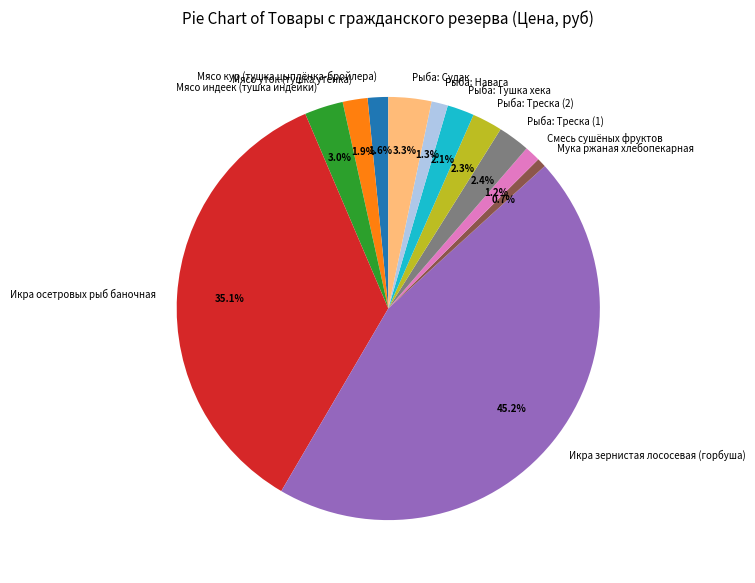

To the nearest percent, what is the combined percentage of Мясо уток (тушка утёнка) and Мясо кур (тушка цыплёнка-бройлера)?

3%